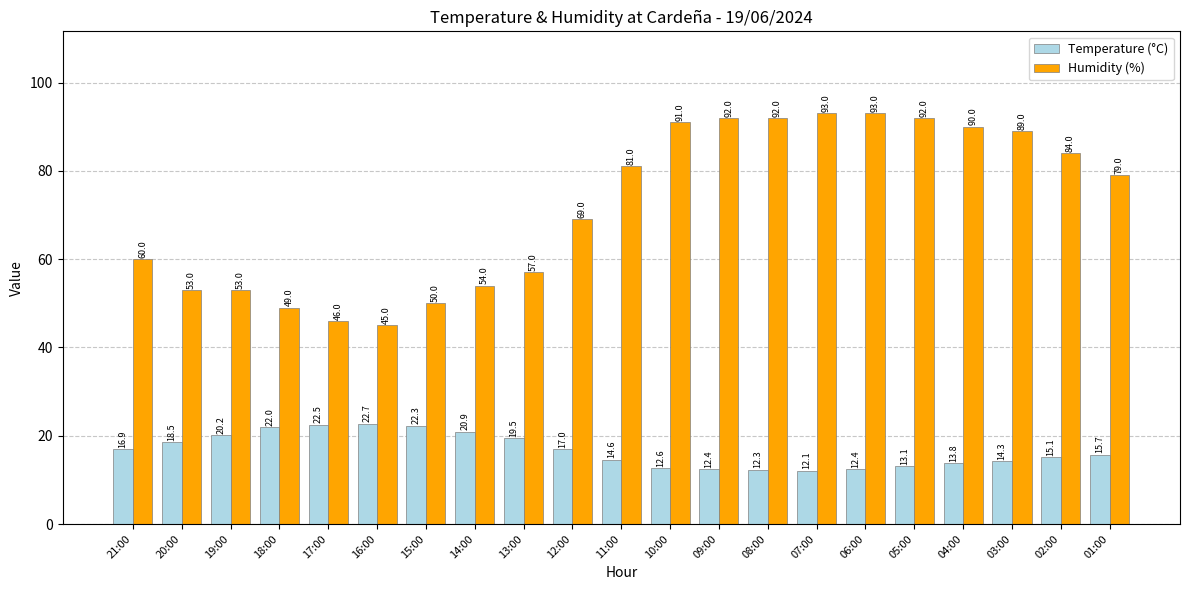

What is the difference between the maximum and second lowest values in the Temperature (°C) series?

10.4